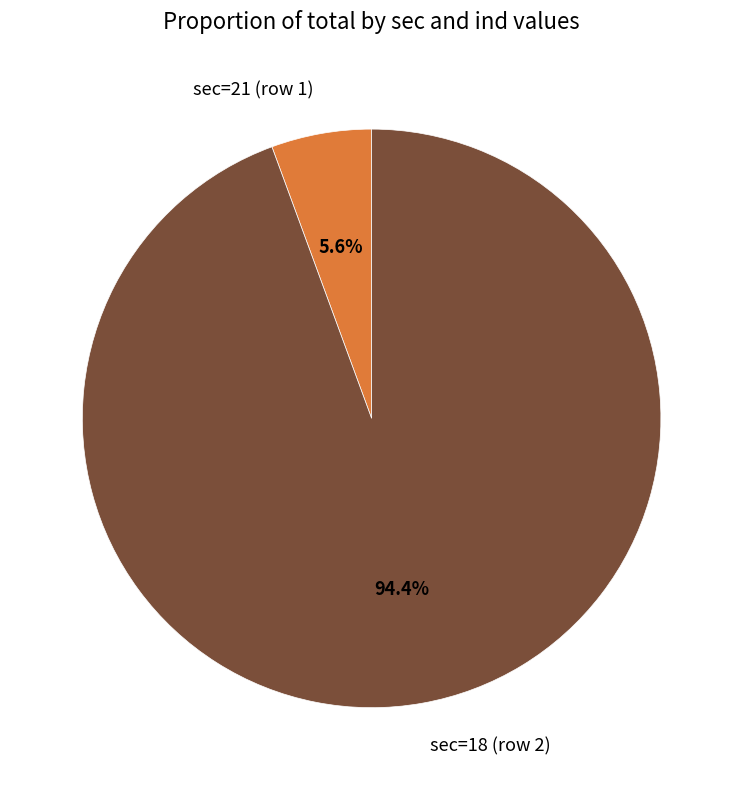

What is the ratio of the value at sec=21 (row 1) to the value at sec=18 (row 2)?

0.1